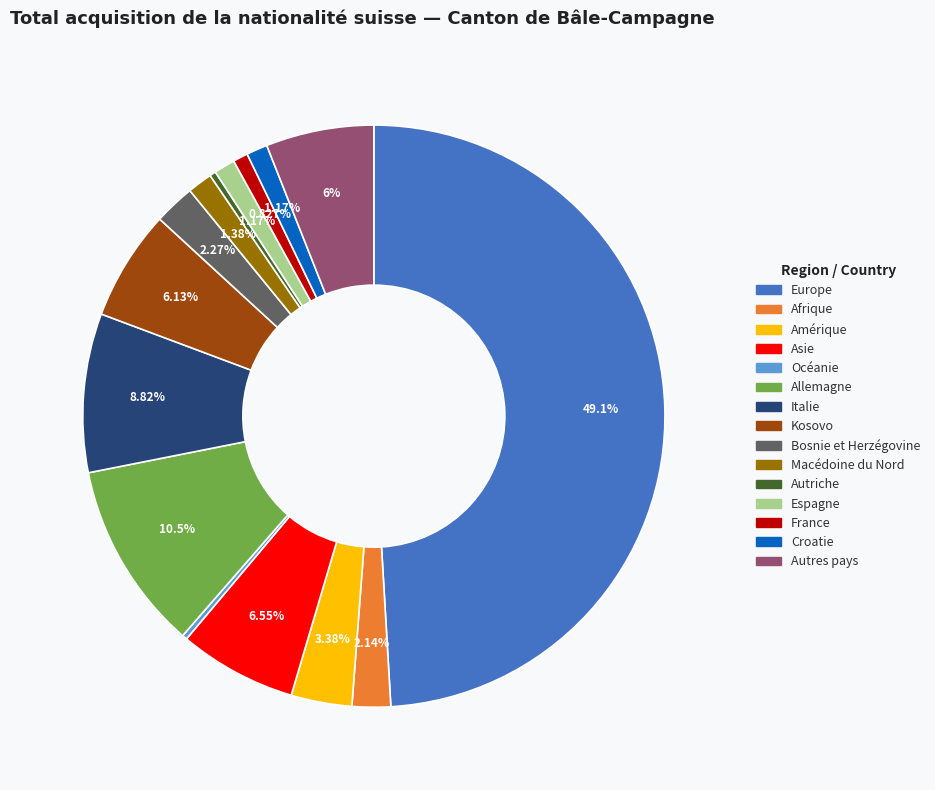

To the nearest percent, what is the average slice percentage?

7%